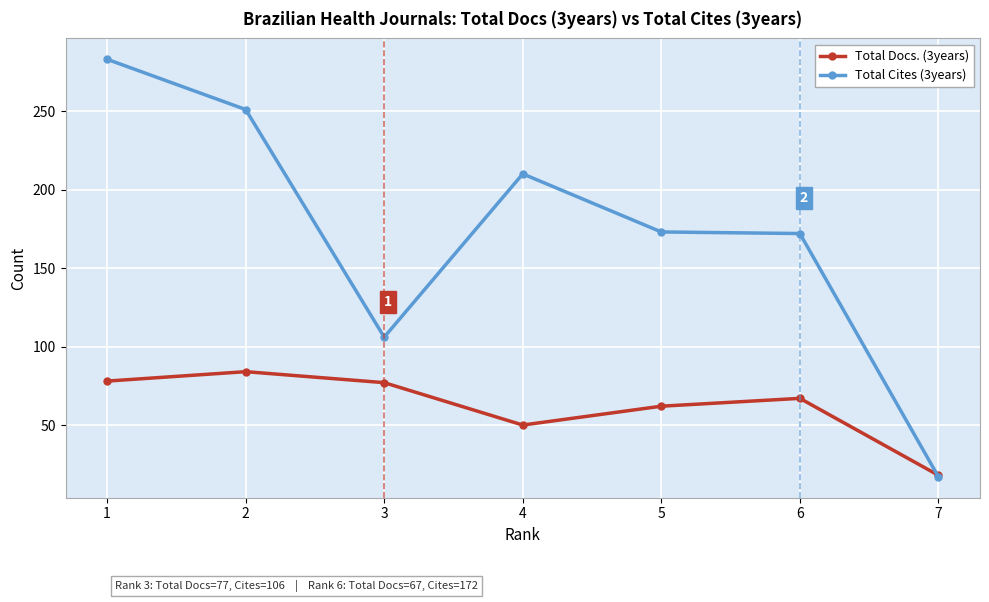

At 4, list the series in order from smallest to largest.

Total Docs. (3years), Total Cites (3years)